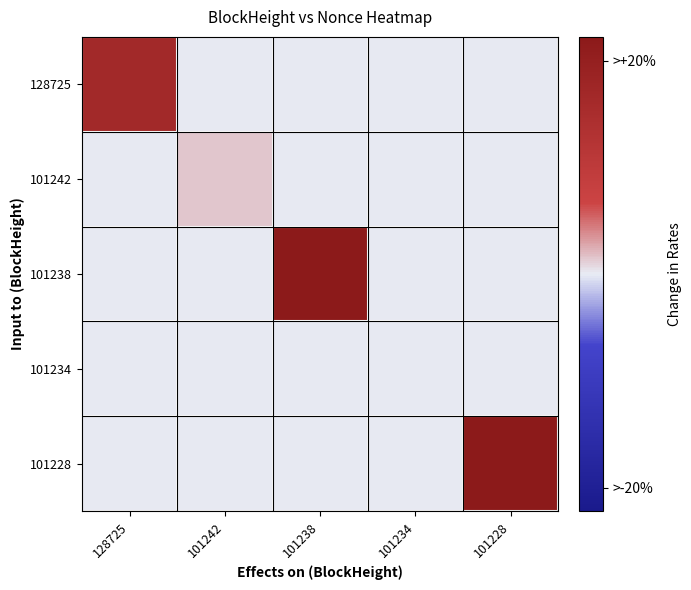

Reading right to left, extract all data points from this chart.

128725: 101228=0.0	101234=0.0	101238=0.0	101242=0.0	128725=8.0
101242: 101228=0.0	101234=0.0	101238=0.0	101242=0.7	128725=0.0
101238: 101228=0.0	101234=0.0	101238=10.8	101242=0.0	128725=0.0
101234: 101228=0.0	101234=0.0	101238=0.0	101242=0.0	128725=0.0
101228: 101228=10.8	101234=0.0	101238=0.0	101242=0.0	128725=0.0